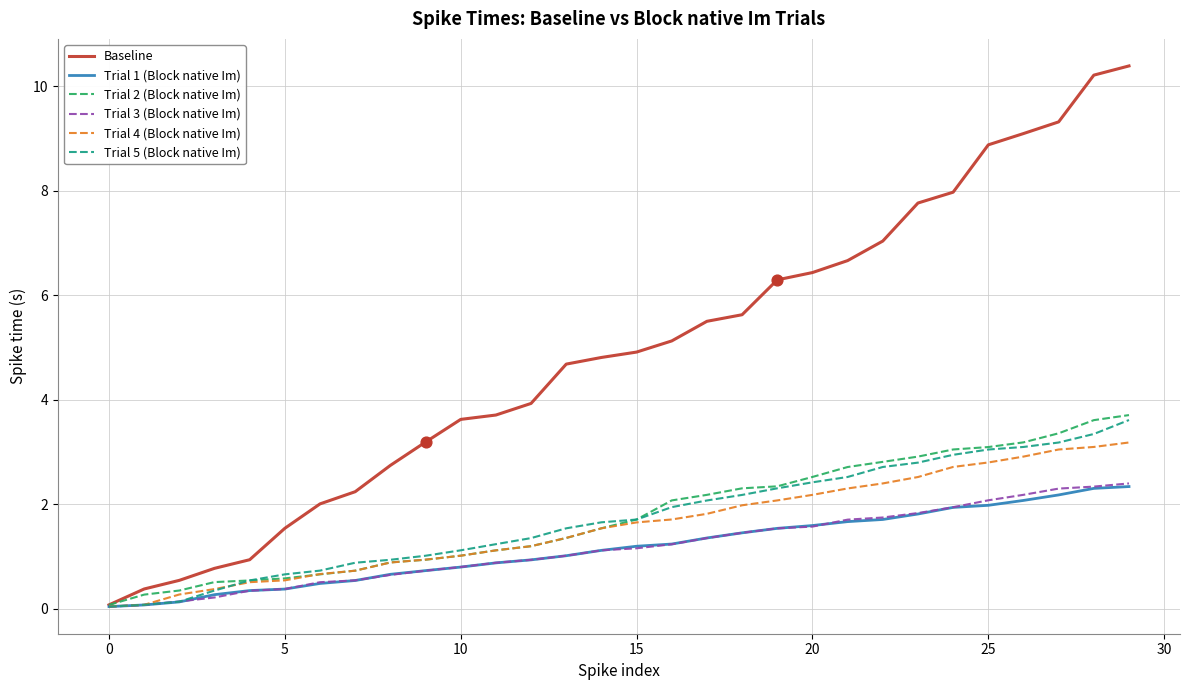

Which series has the largest total across all categories?

Baseline